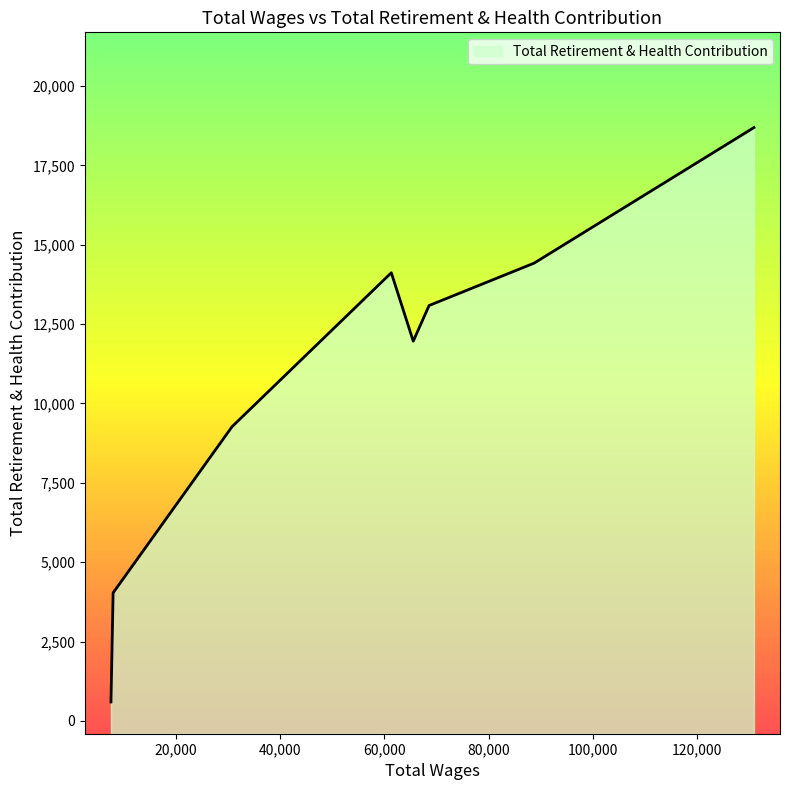

Where is the first local maximum?

61346.0